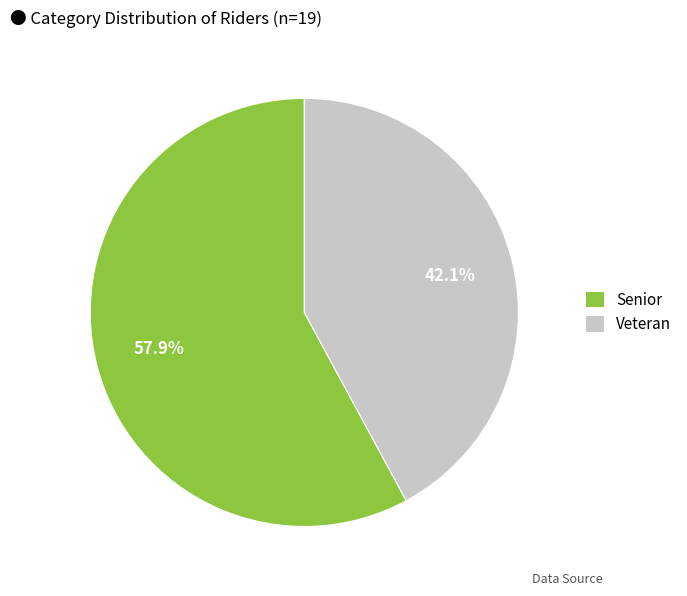

To the nearest percent, what is the average slice percentage?

50%